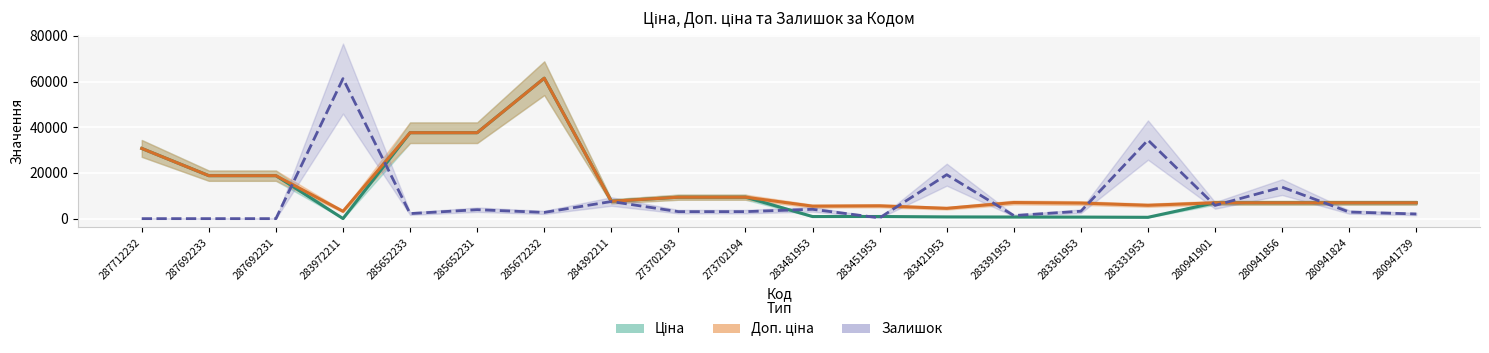

At which label does Ціна first exceed 6925?

287712232